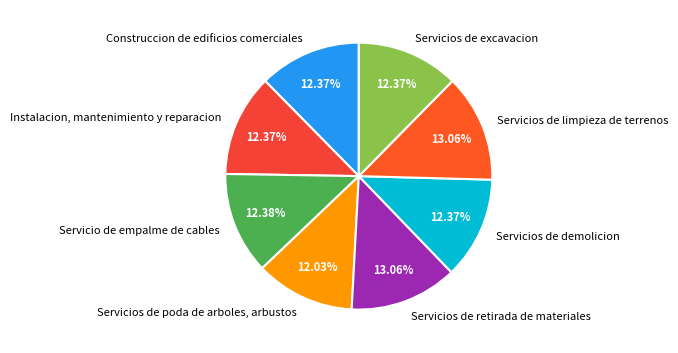

Is there any slice that represents more than half of the pie?

No